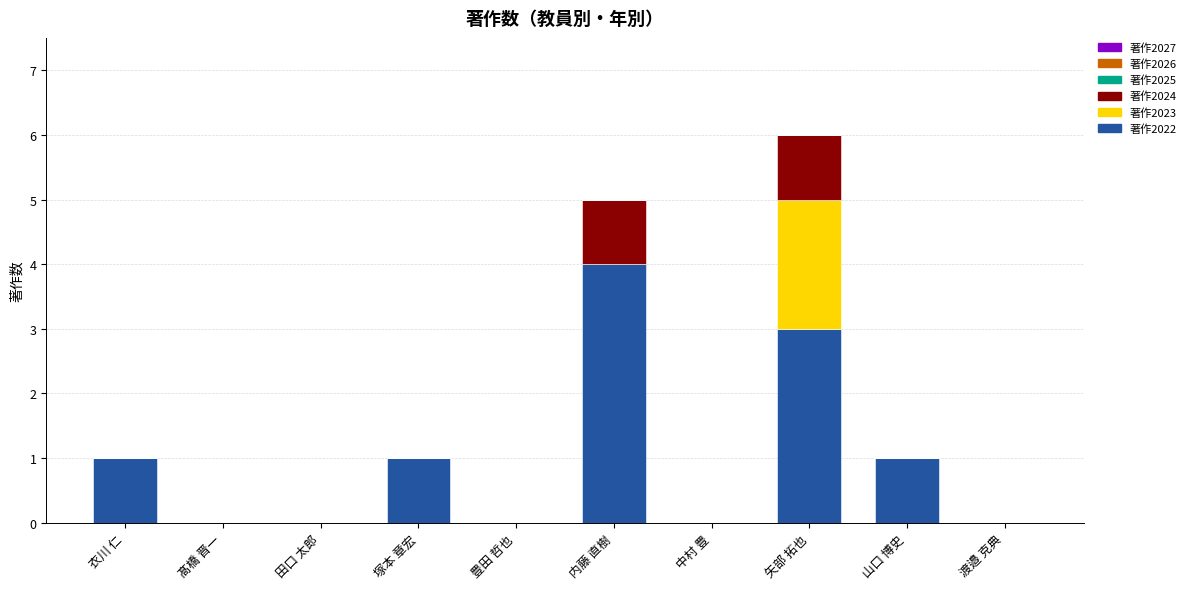

At which label does 著作2022 reach its peak?

内藤 直樹